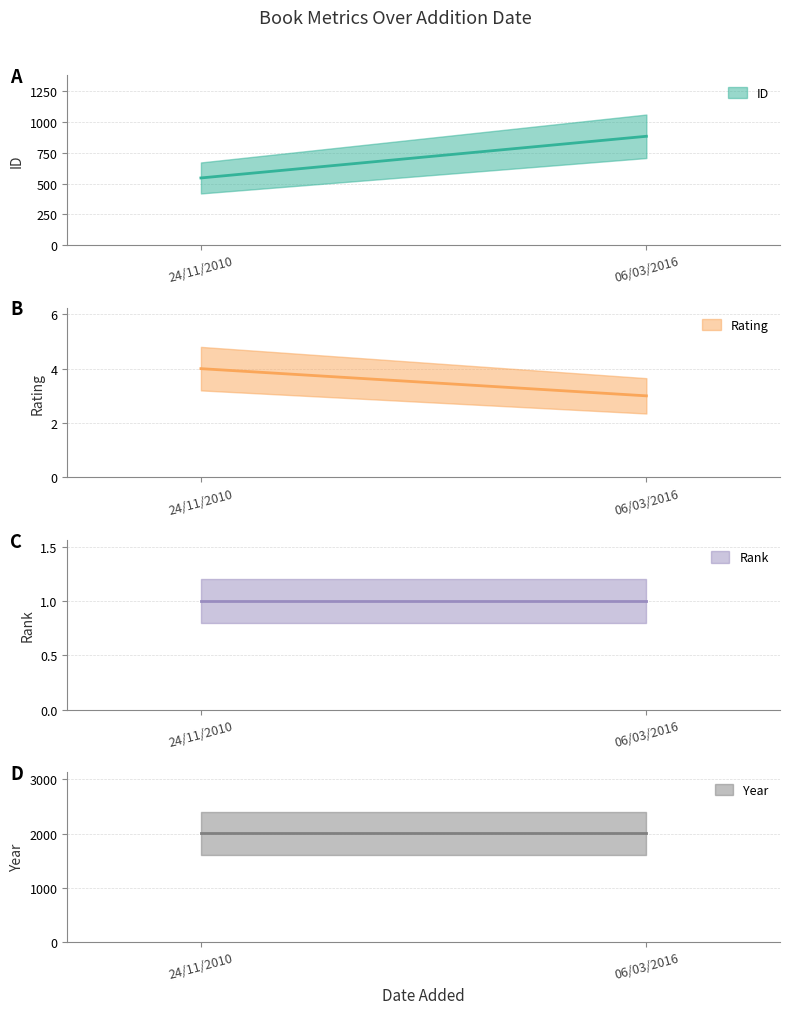

Reading left to right, list all the values displayed in this chart.

id: 24/11/2010=546	06/03/2016=885
rating: 24/11/2010=4	06/03/2016=3
rank: 24/11/2010=1	06/03/2016=1
year: 24/11/2010=2006	06/03/2016=2006